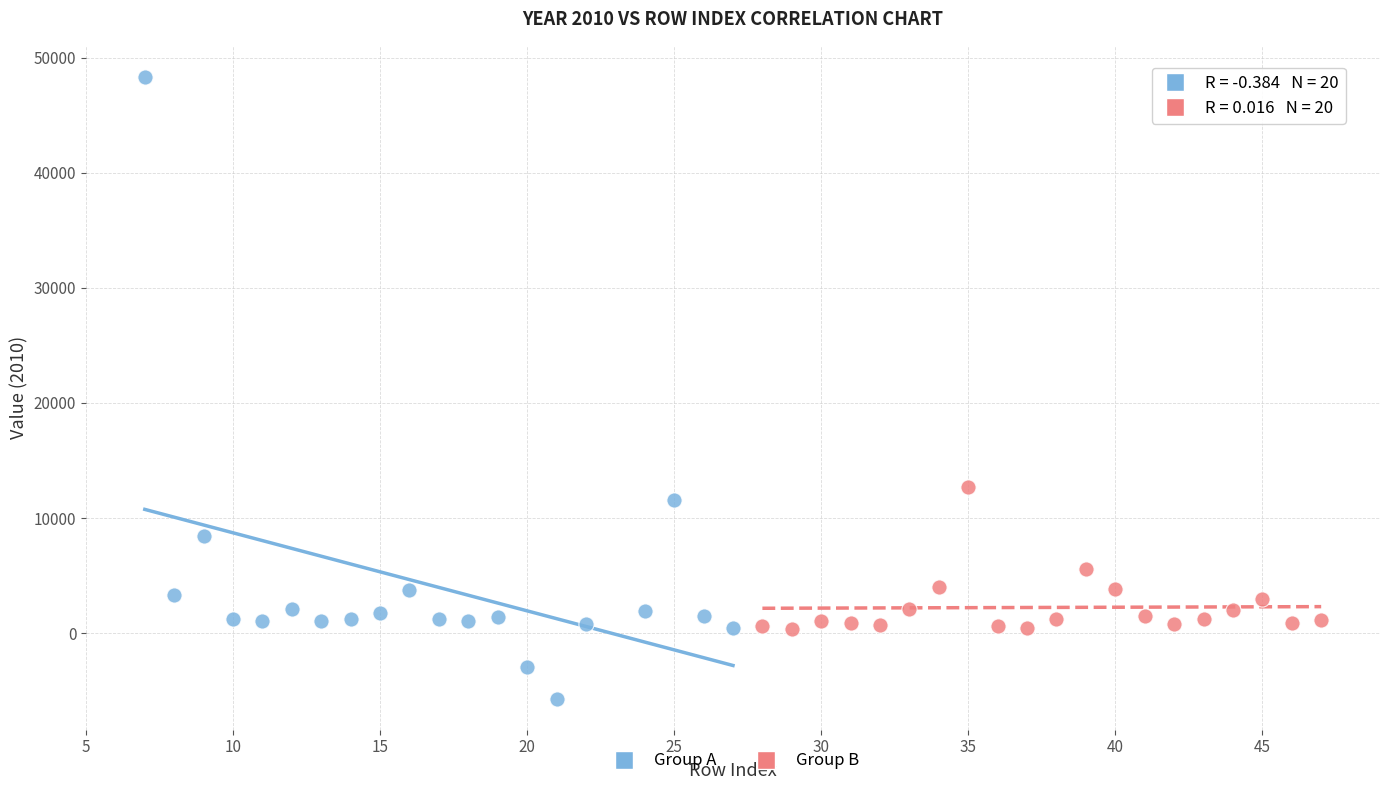

Which series has the largest Y range (max minus min)?

Group A